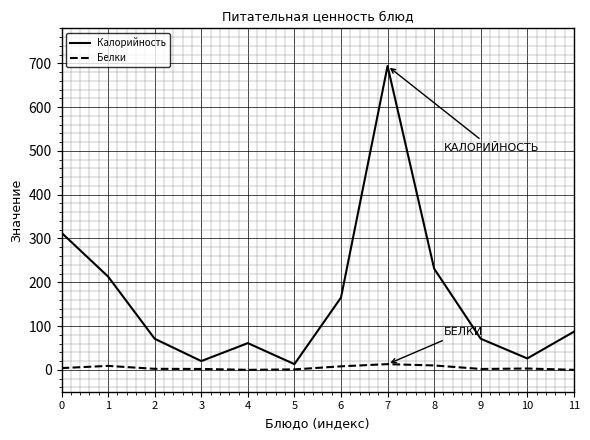

Is the value of Белки at 7 greater than the value of Калорийность at 4?

No